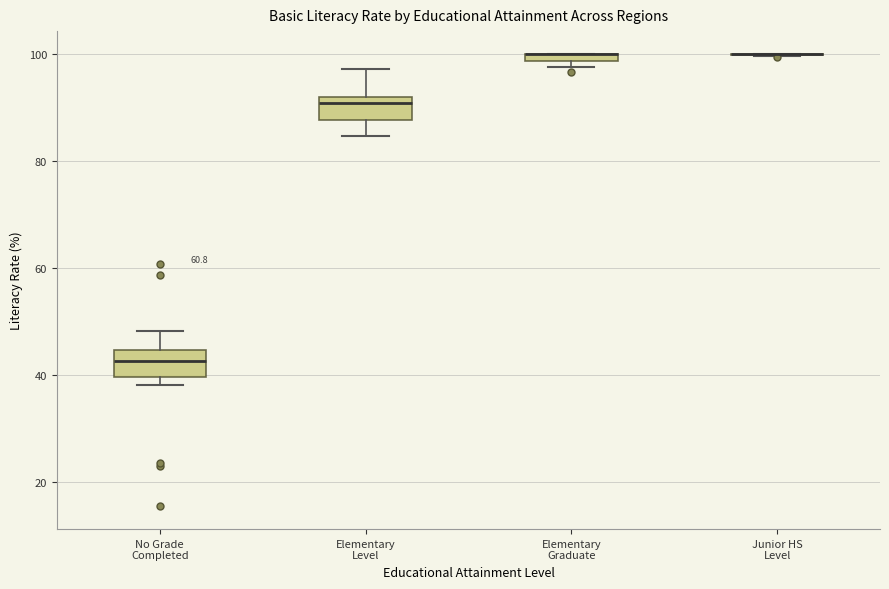

Where is the upper edge of the box for No Grade Completed on the y-axis? The values are not printed on the chart, so give them approximately, as read against the axis.

44